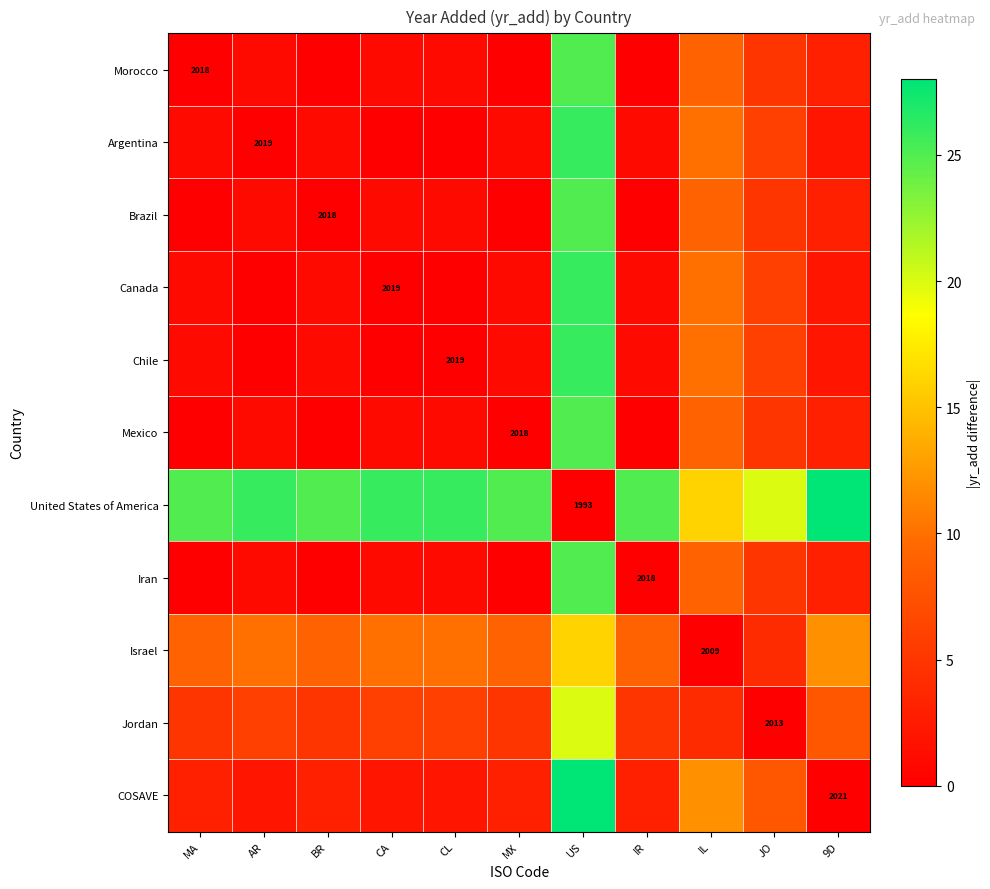

Which series has the largest range (max minus min)?

United States of America